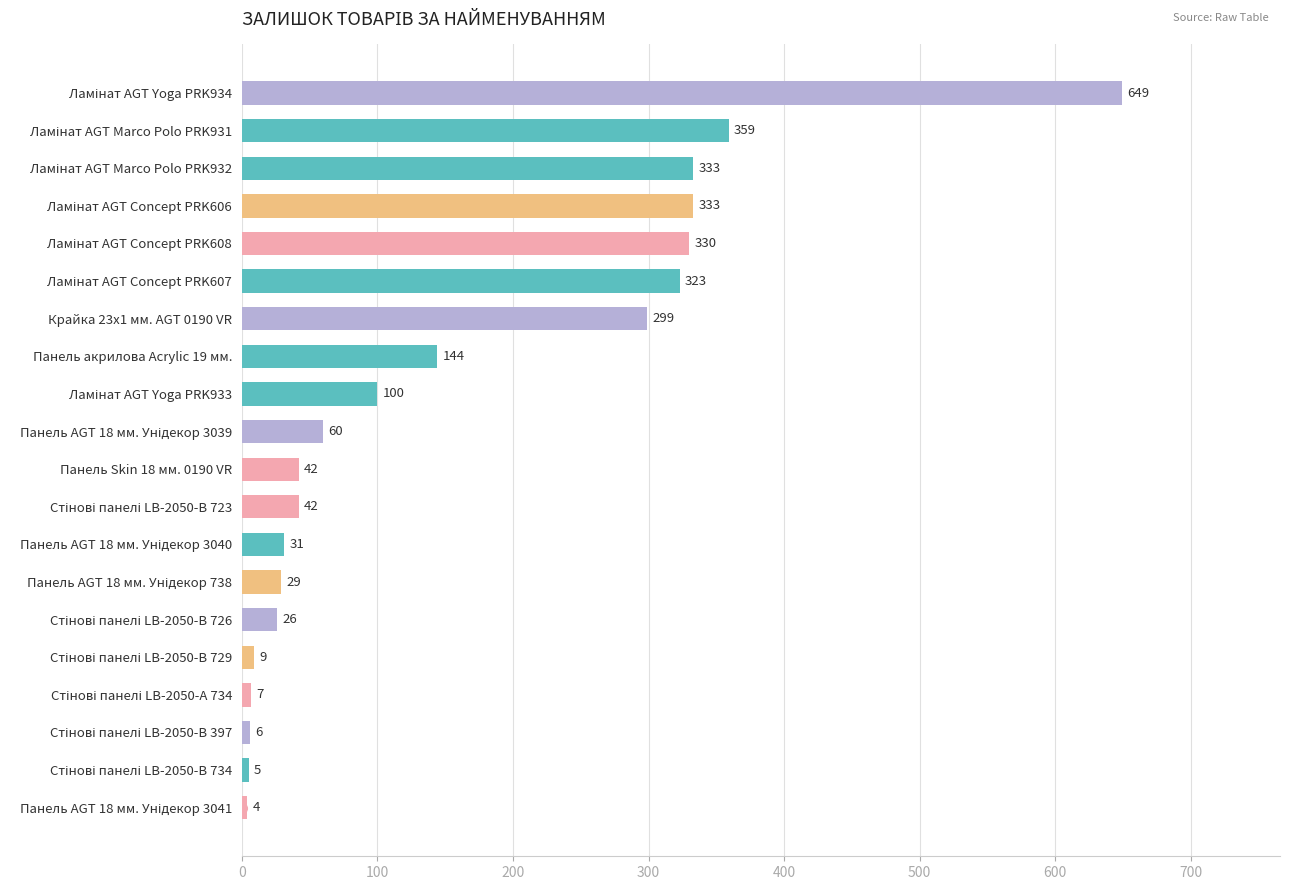

What is the value of the 4th bar from the top?

333